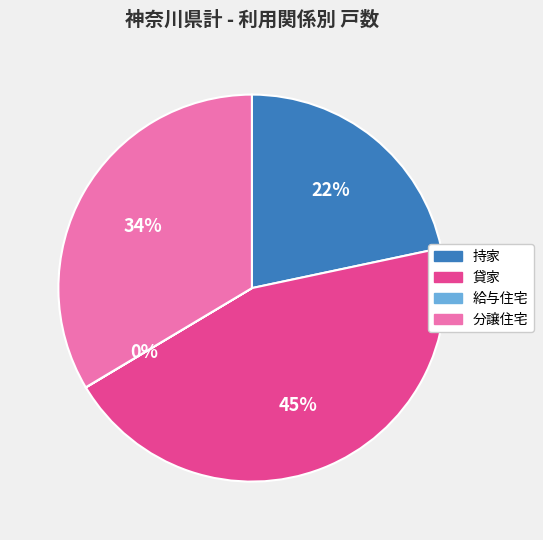

To the nearest percent, what is the difference between the largest and smallest slice percentages?

45%